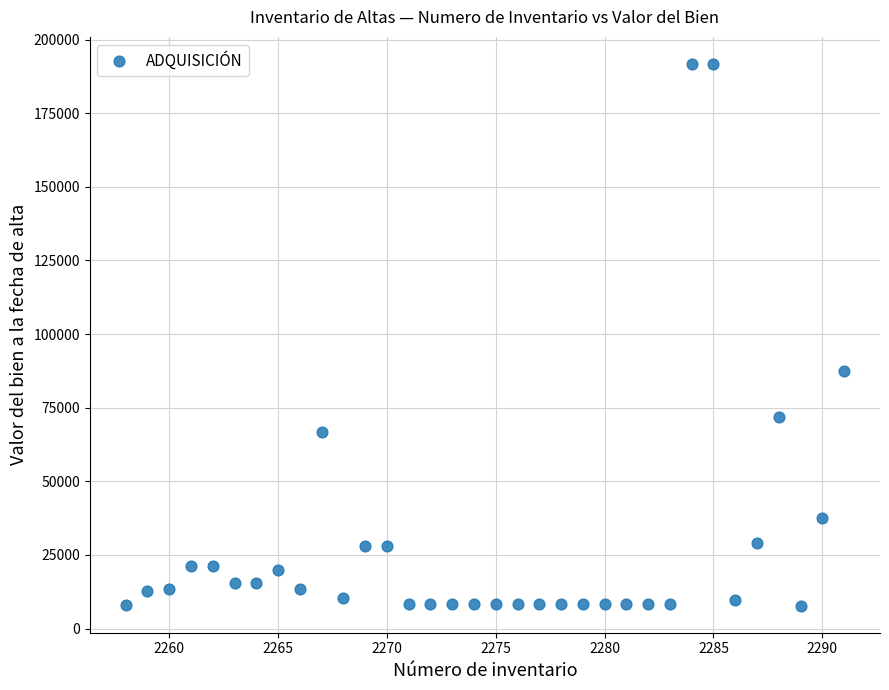

What is the range of Y values (max minus min)?

183987.9